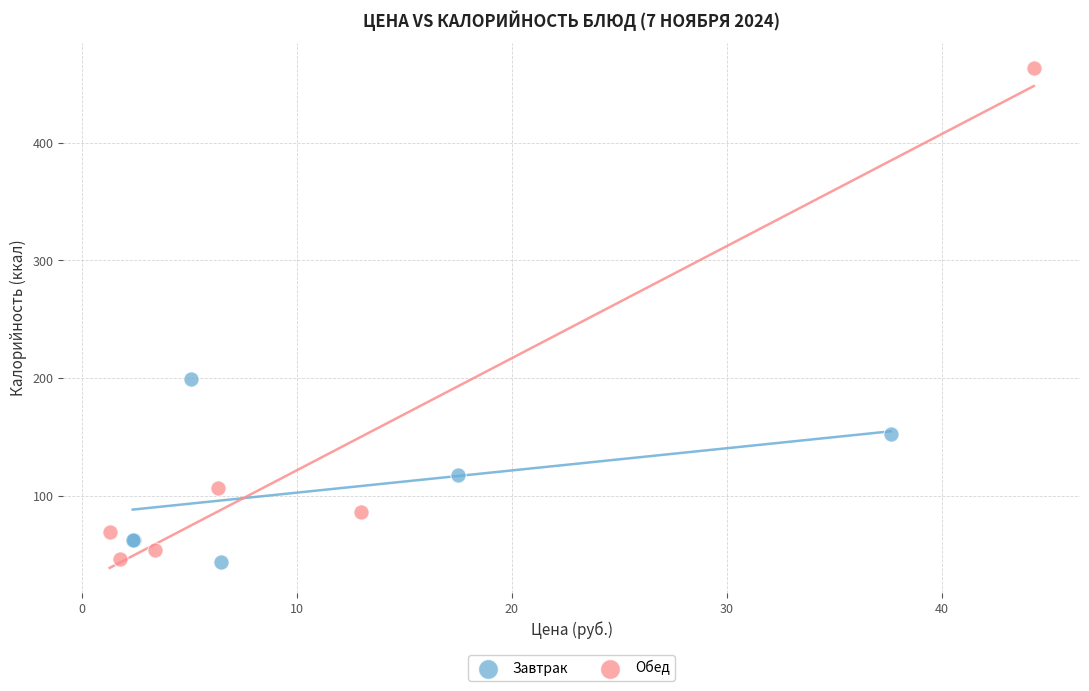

Which series has the largest Y range (max minus min)?

Обед